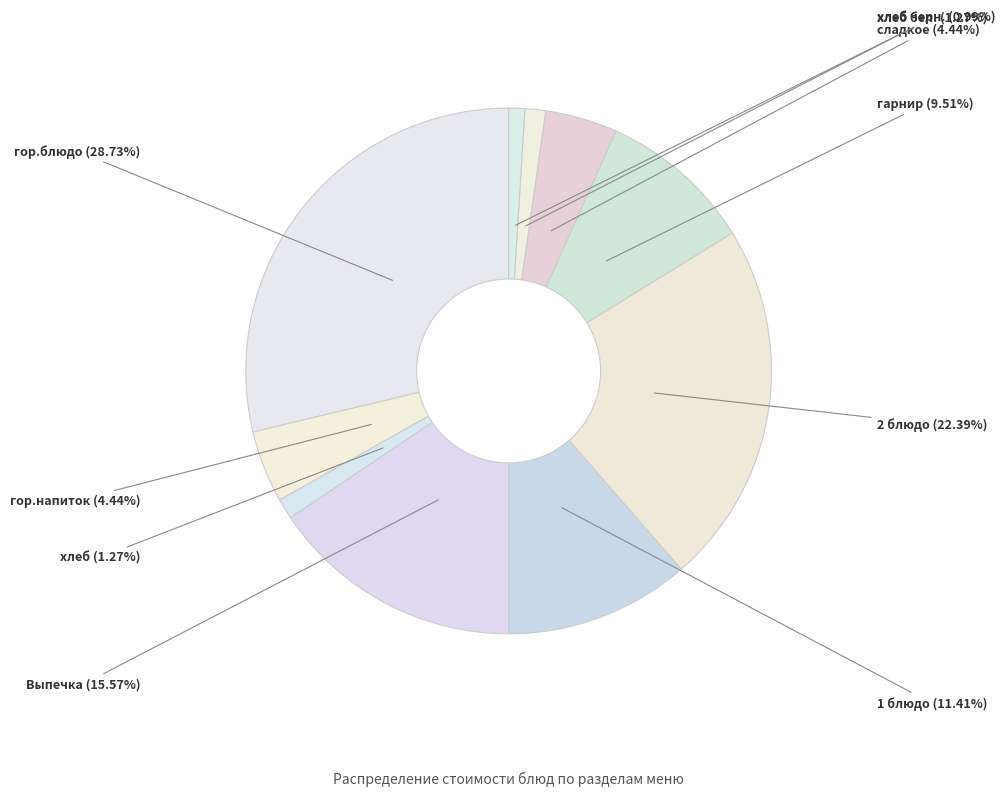

Count the number of slices in the pie.

10